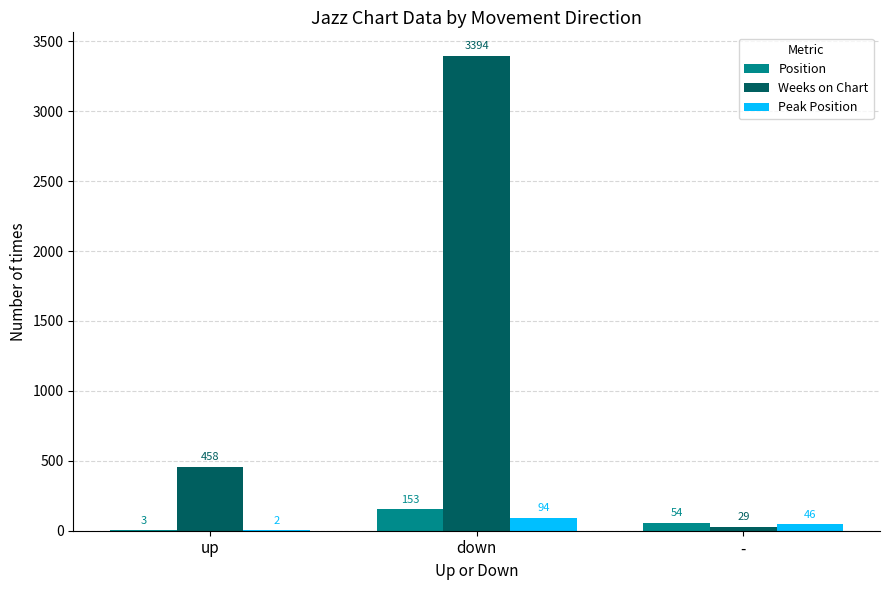

How many groups of bars are there?

3